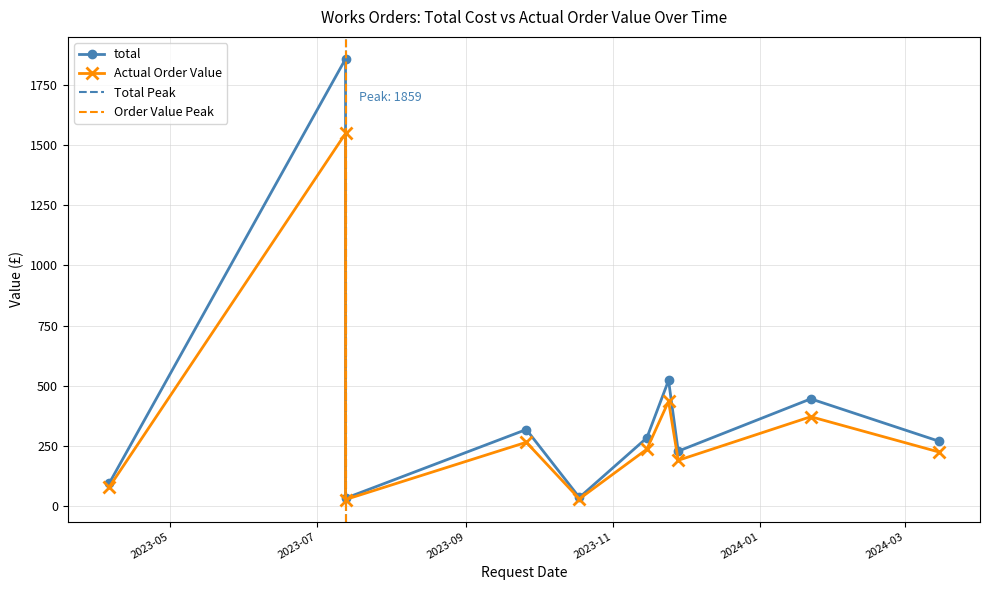

What is the value of the Actual Order Value point at the 9th from the left?

371.2